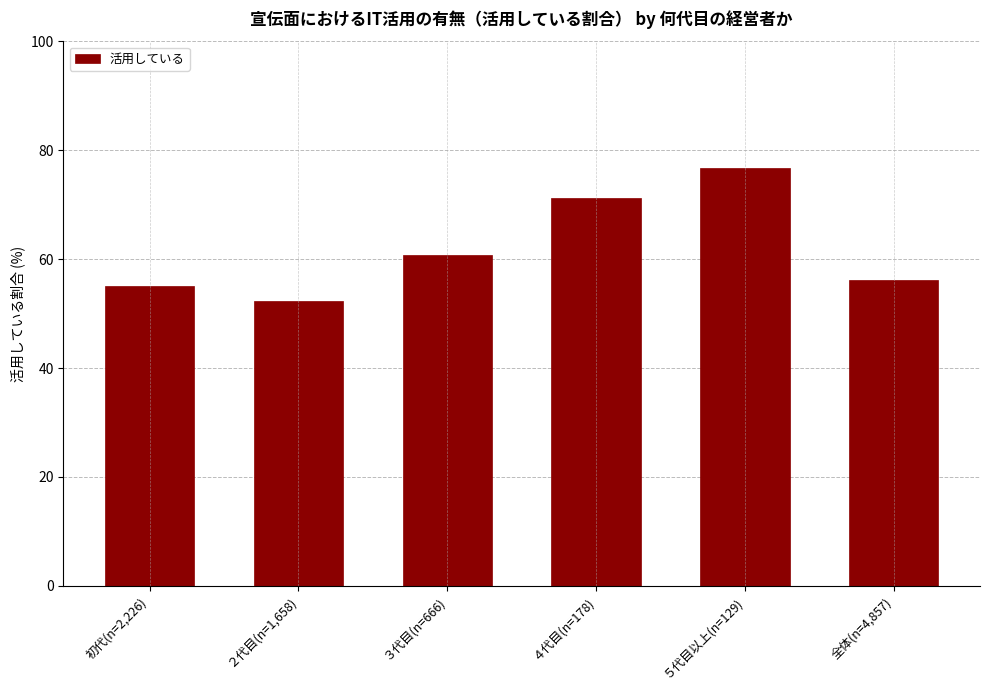

Reading left to right, extract all data points from this chart.

55.0	52.4	60.8	71.3	76.7	56.1